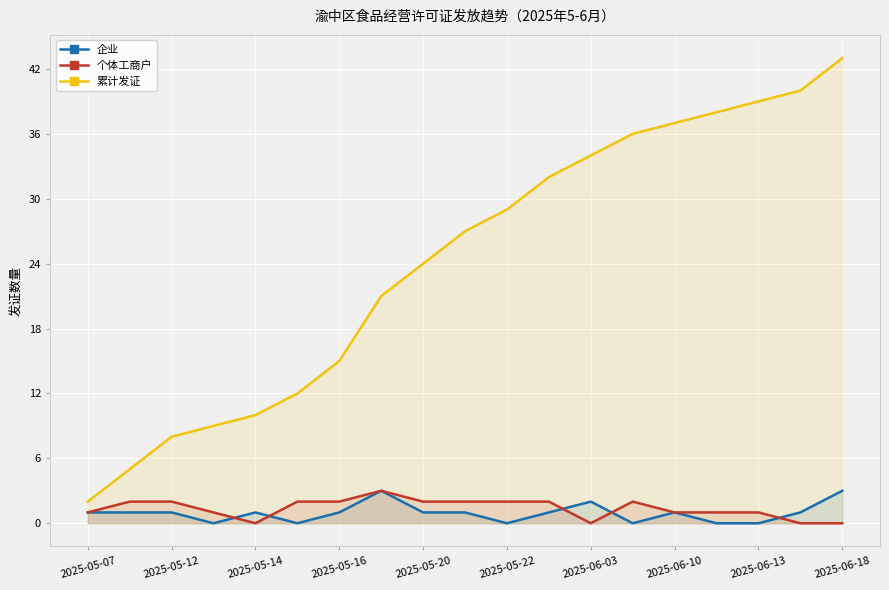

True or false: 个体工商户 has a value of 0 at 2025-06-18.

True